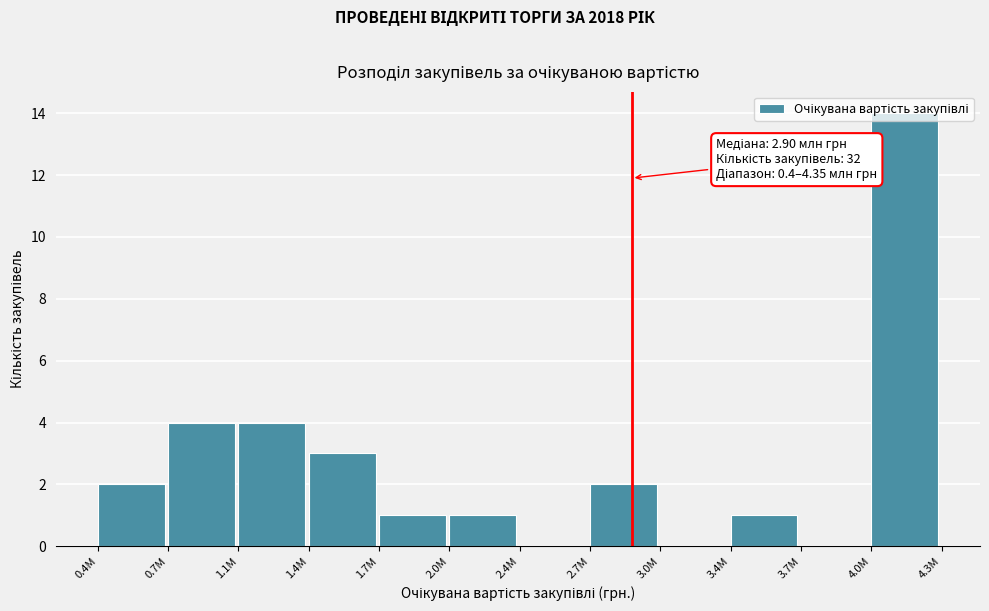

Approximately how many times larger is the value at 2.7M compared to 3.4M?

2.0